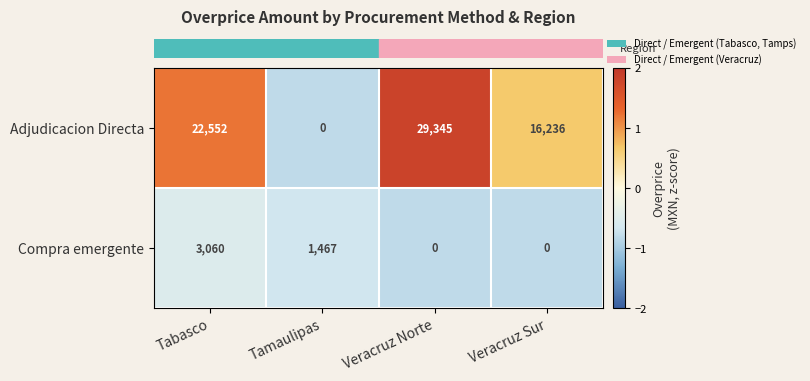

Which series has the largest range (max minus min)?

Adjudicacion Directa